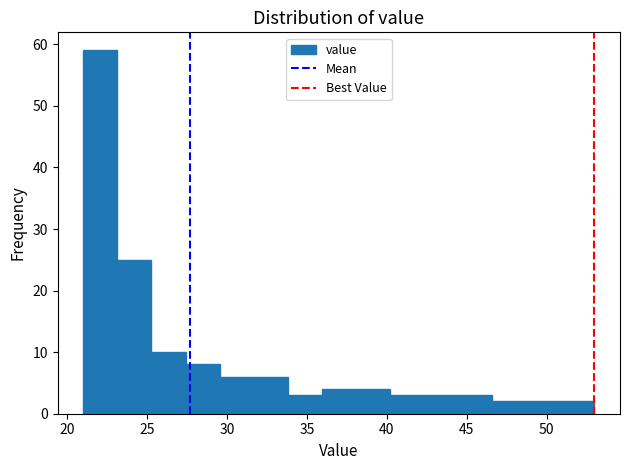

What is the height of the bar covering 31.5 to 34.0 on the x-axis? Neither the bar edges nor the heights are printed on the chart, so give them approximately, as read against the axes.

6